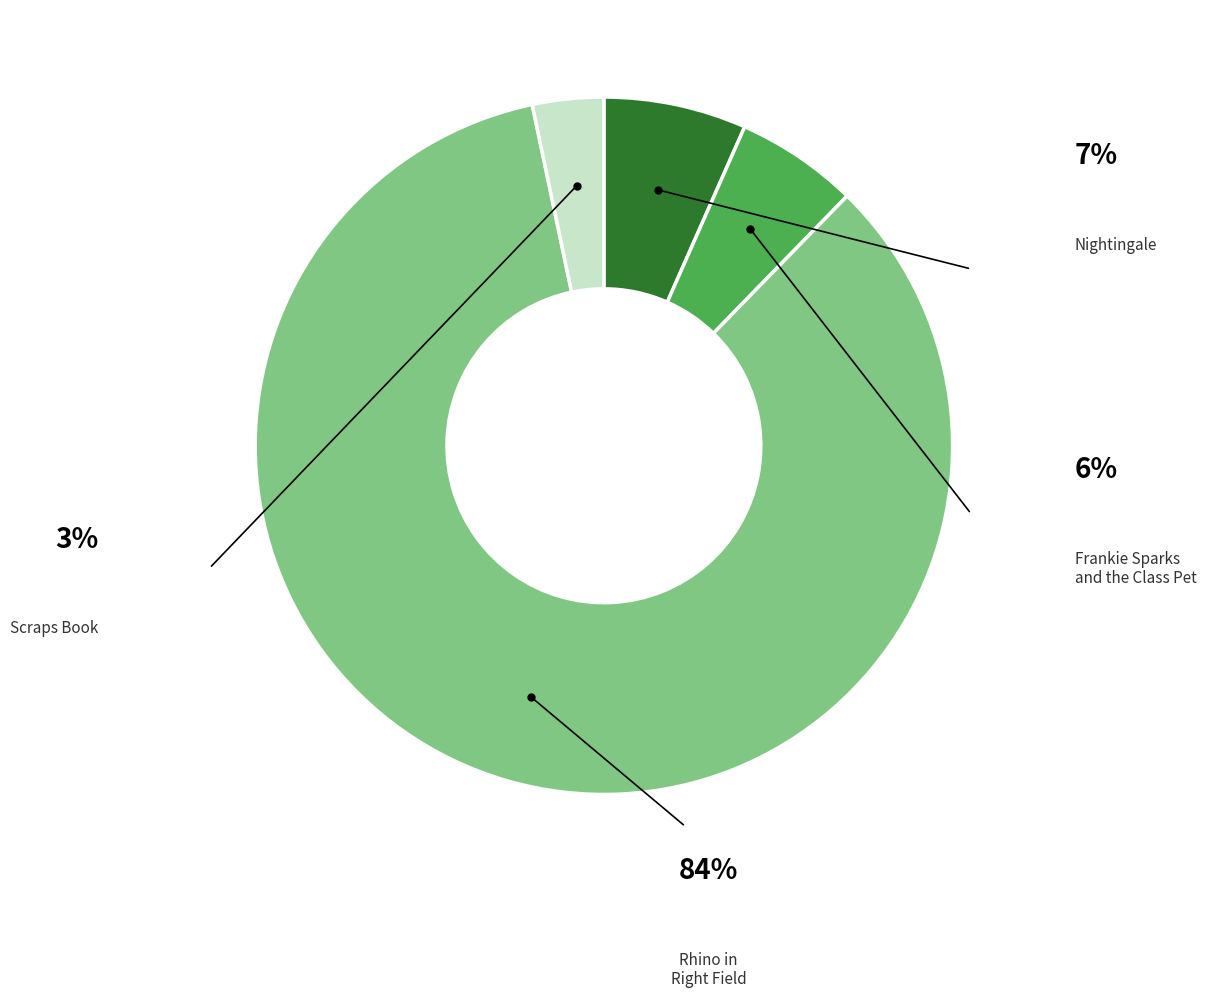

Is there any slice that represents more than half of the pie?

Yes